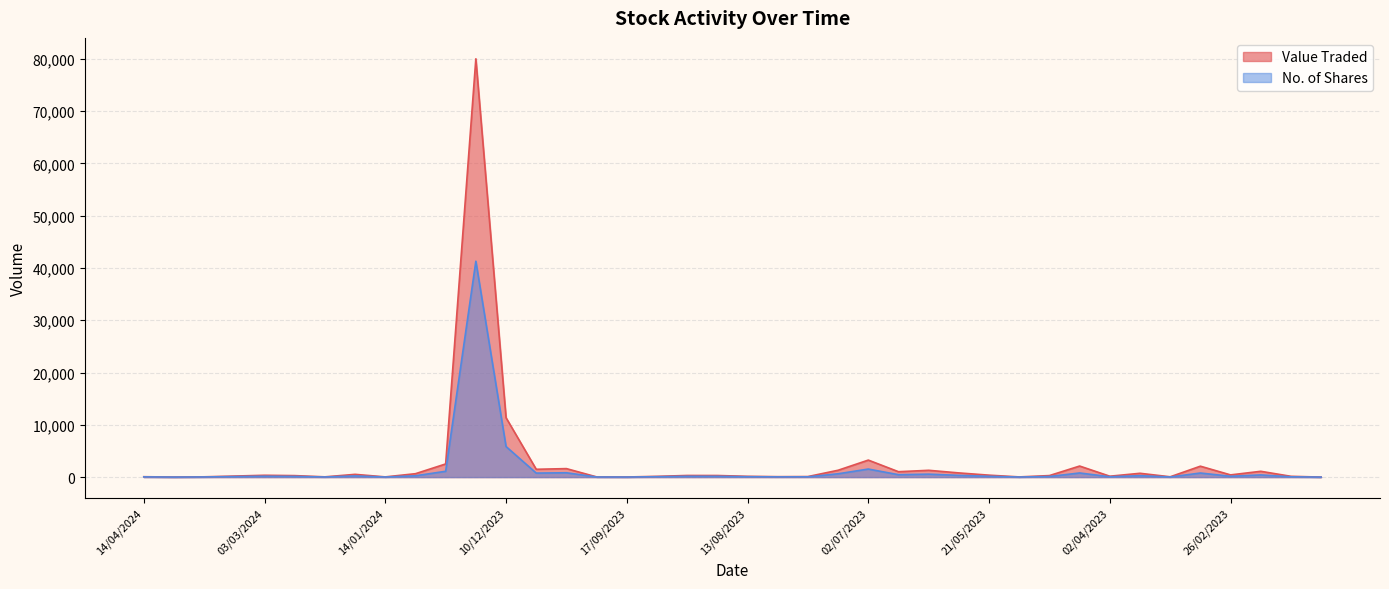

What is the maximum value for No. of Shares?

41299